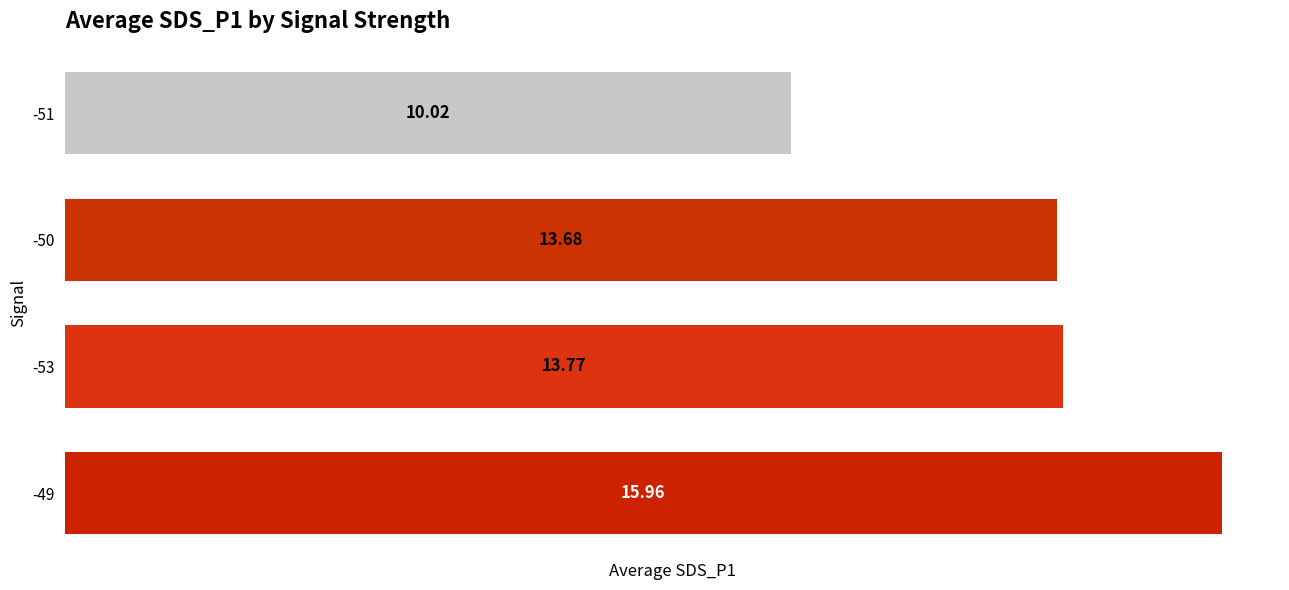

At which label is the value closest to 12?

-50